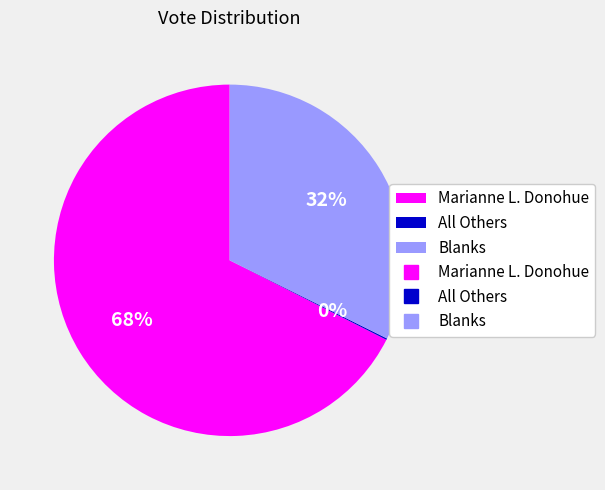

Is there a majority slice in this chart?

Yes